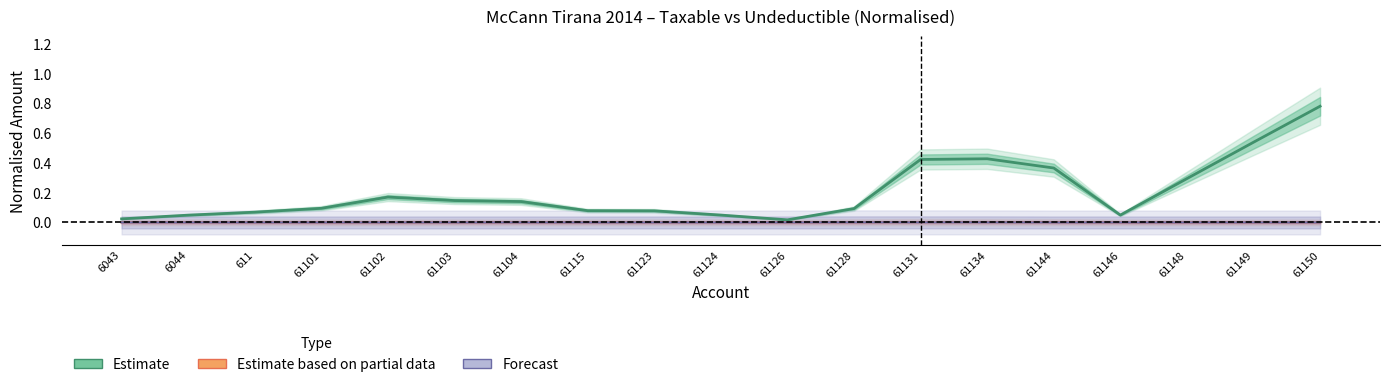

What is the average value of the Estimate series?

0.2